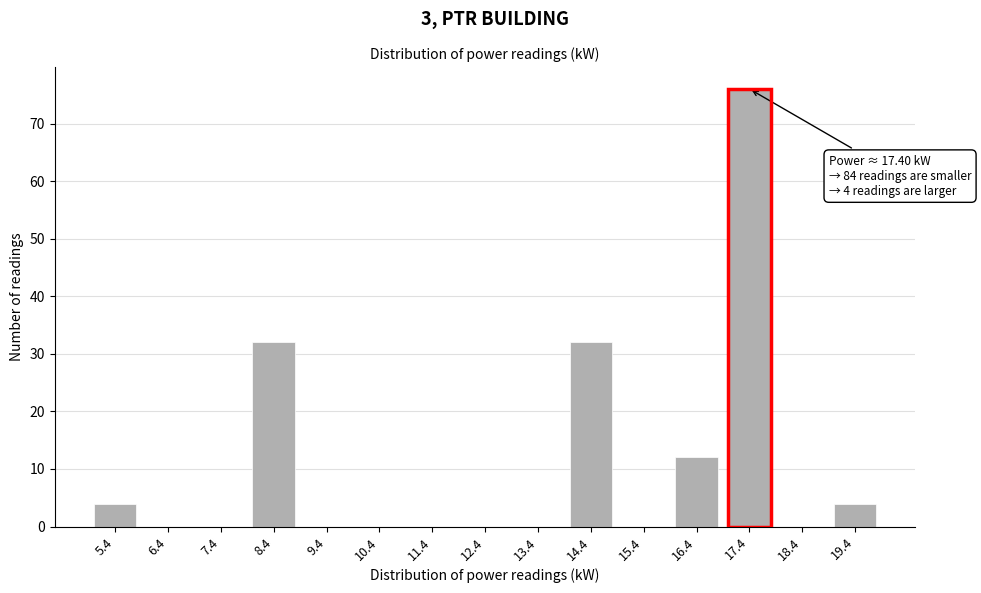

Reading left to right, what are all the values shown in this chart?

5.4=4	6.4=0	7.4=0	8.4=32	9.4=0	10.4=0	11.4=0	12.4=0	13.4=0	14.4=32	15.4=0	16.4=12	17.4=76	18.4=0	19.4=4